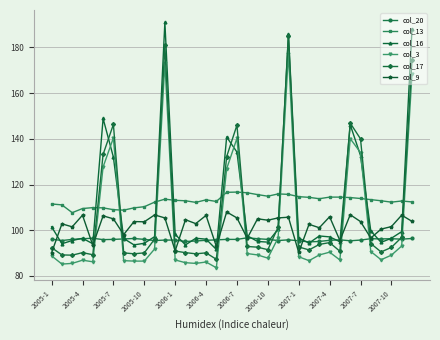

What is the sum of all col_16 values?

3997.8